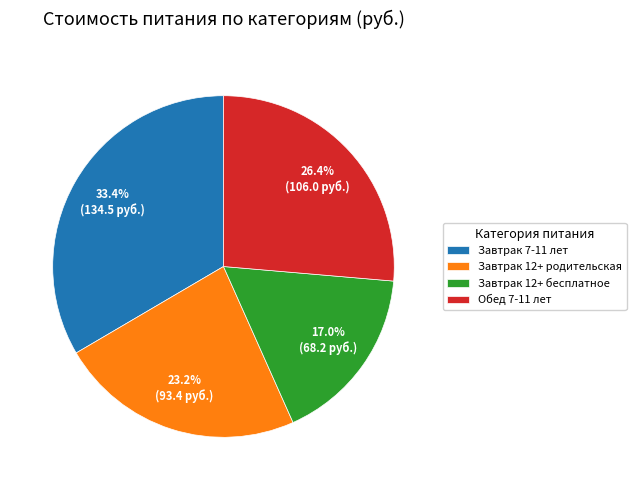

To the nearest percent, what is the difference between the Обед 7-11 лет and Завтрак 12+ родительская slice percentages?

3%